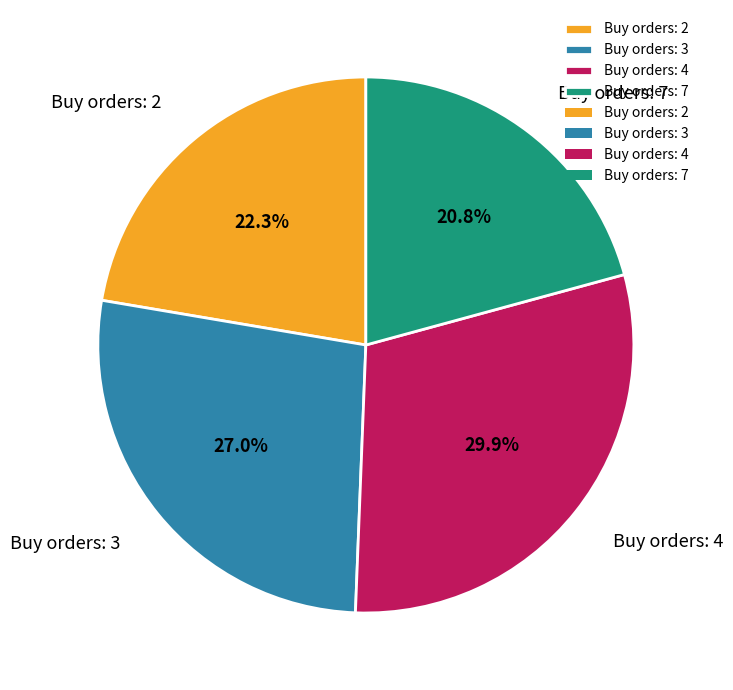

Is there a majority slice in this chart?

No